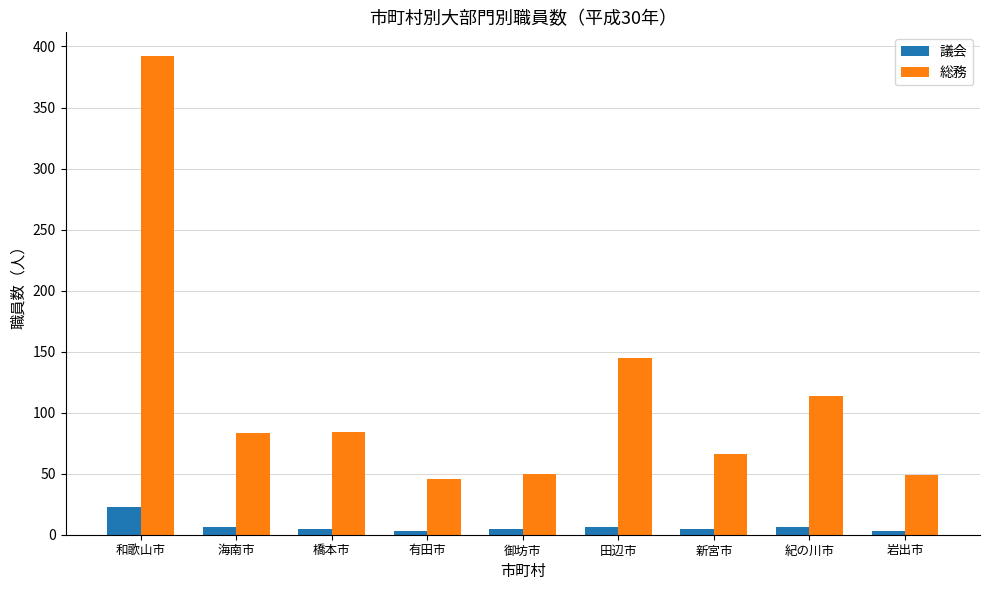

What is the maximum value shown in the chart?

392